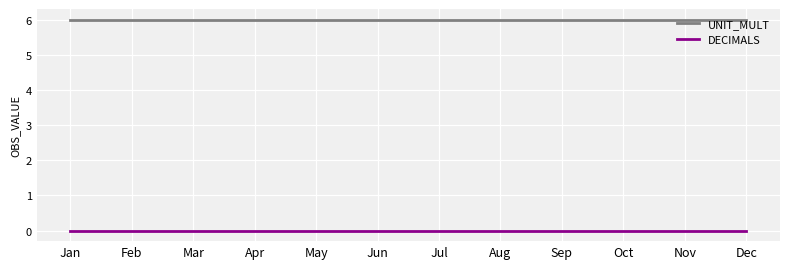

What is the approximate value of UNIT_MULT at Jun?

6